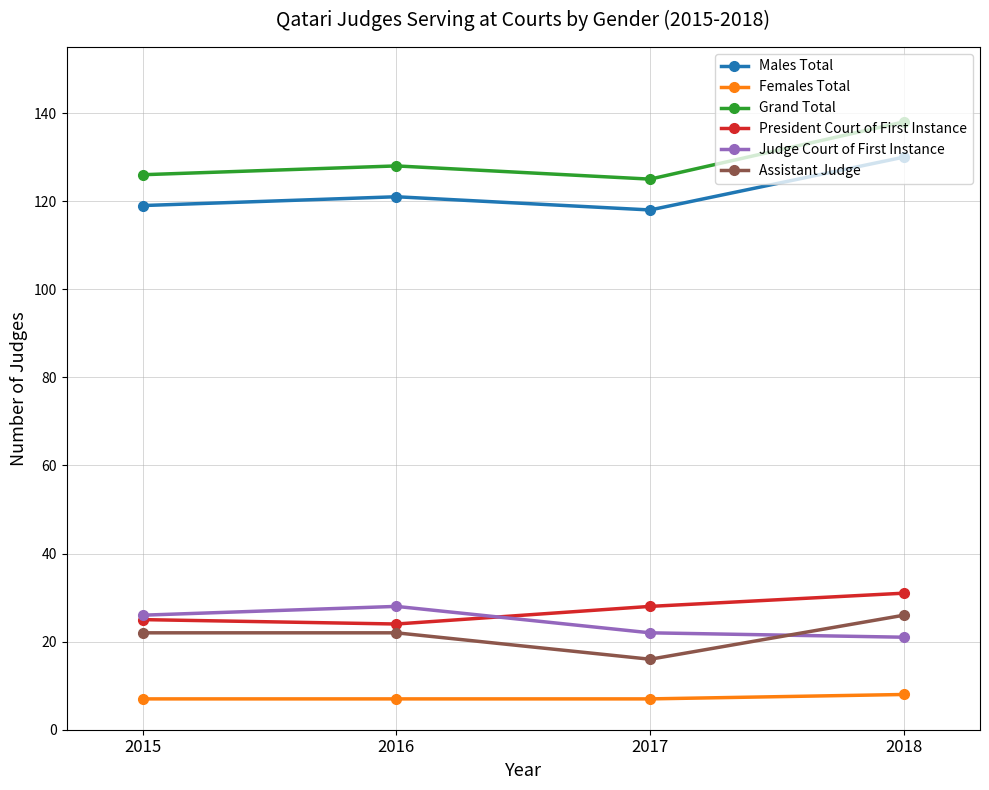

Rank the series at 2016 from lowest to highest value.

Females Total, Assistant Judge, President Court of First Instance, Judge Court of First Instance, Males Total, Grand Total